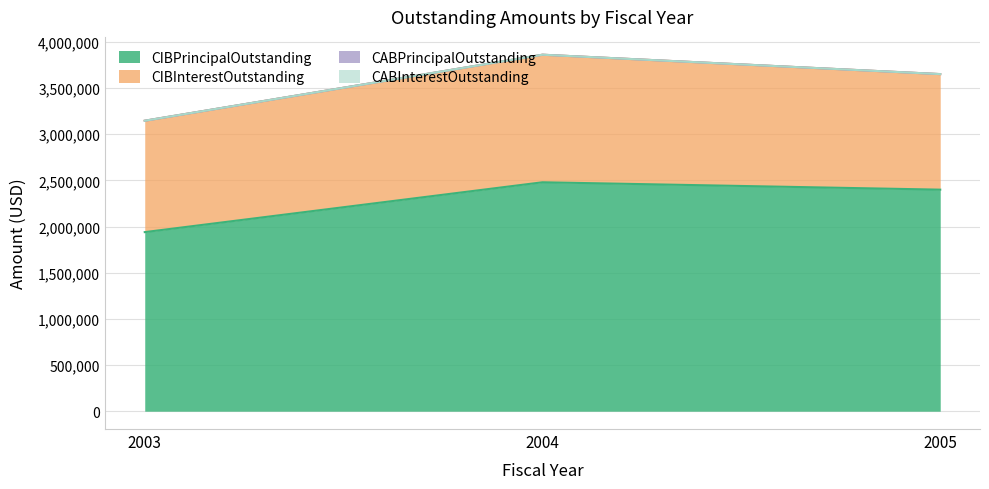

At which category does the chart reach its minimum across all series?

2003